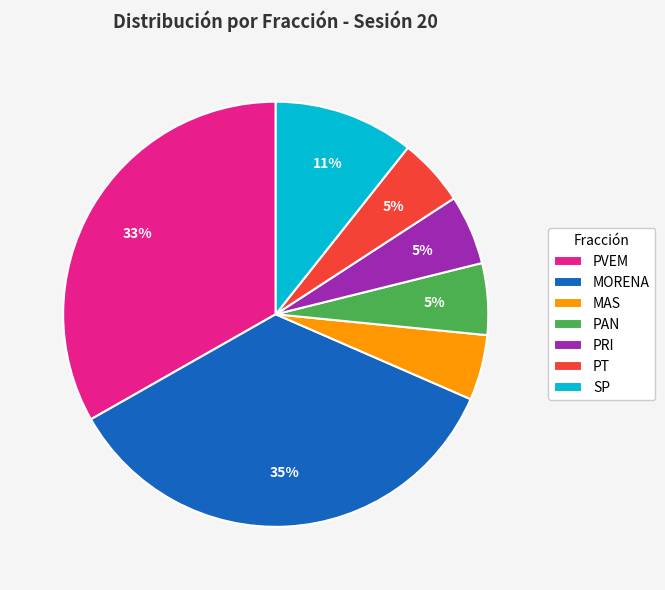

Do MORENA and PAN together represent more than half of the pie?

No